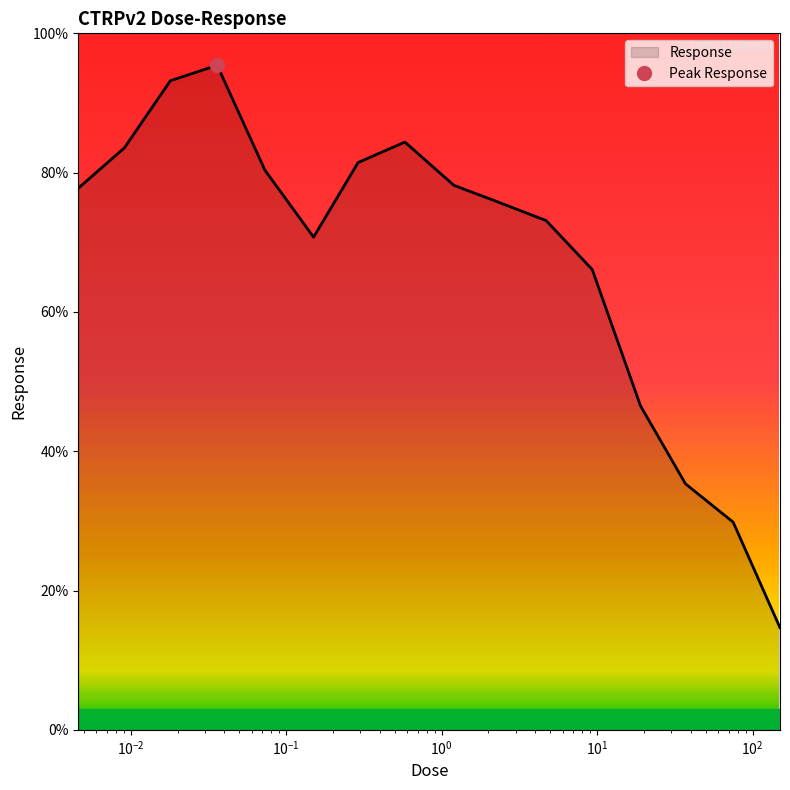

List the labels in order of value, smallest first.

150.0, 75.0, 37.0, 19.0, 9.3, 0.15, 4.7, 2.3, 0.0046, 1.2, 0.073, 0.29, 0.0091, 0.58, 0.018, 0.036